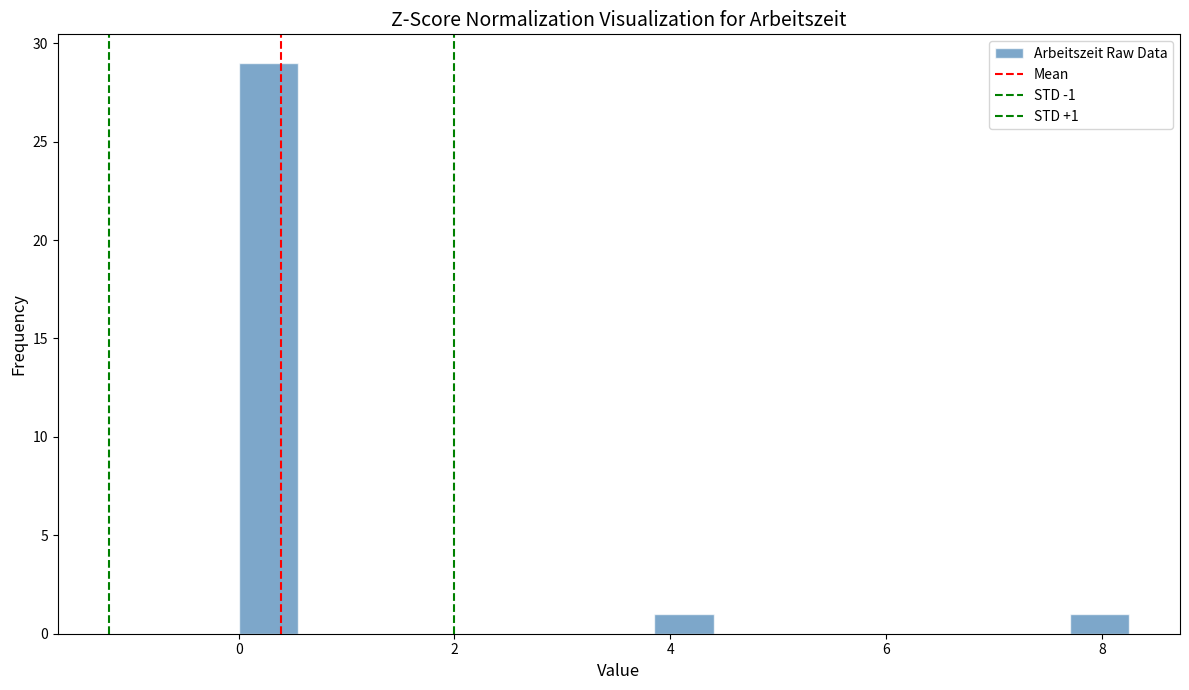

Read against the x-axis, roughly where is the centre of the tallest bar?

0.2